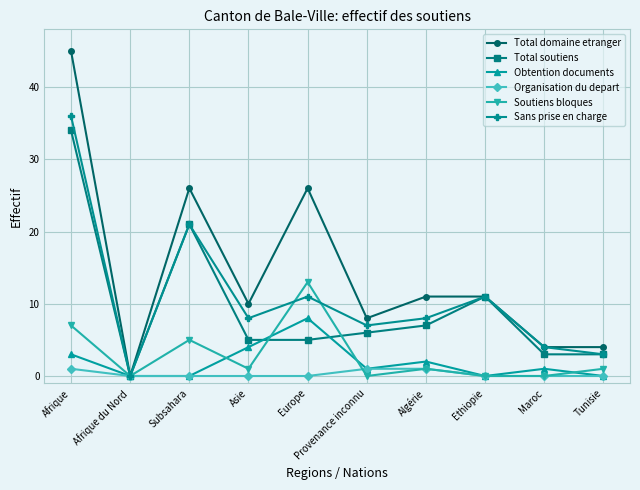

Rank the series by their maximum value, from lowest to highest.

Organisation du depart, Obtention documents, Soutiens bloques, Total soutiens, Sans prise en charge, Total domaine etranger